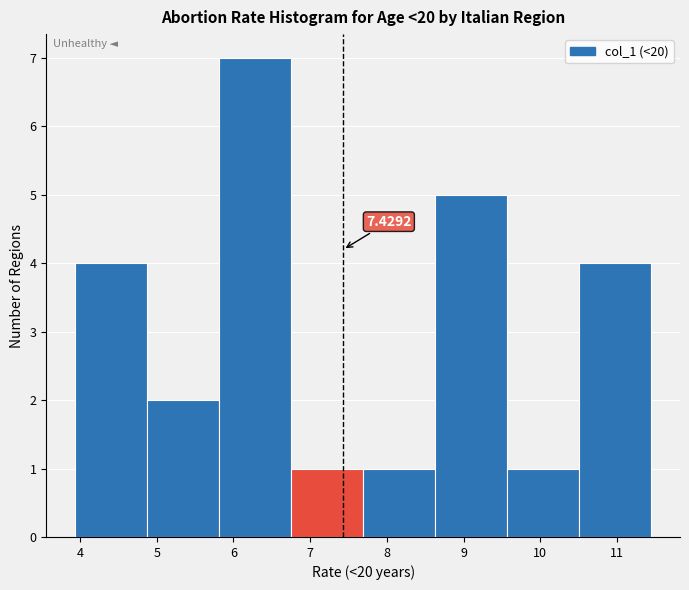

Which range on the x-axis has the tallest bar?

5.8 to 6.8